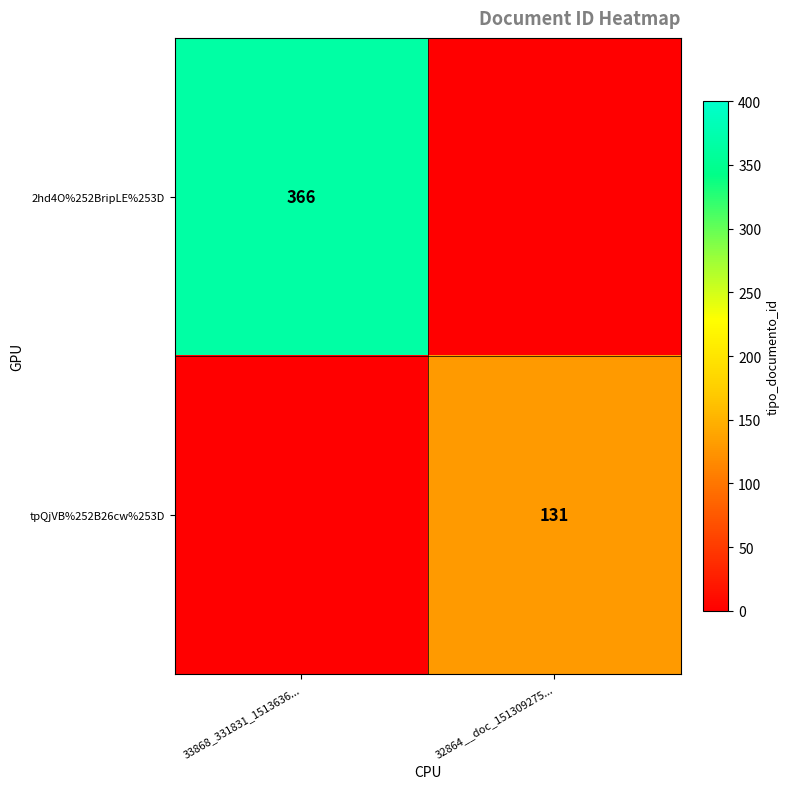

The value of tpQjVB%252B26cw%253D at 32864__doc_151309275... is 131. True or false?

True